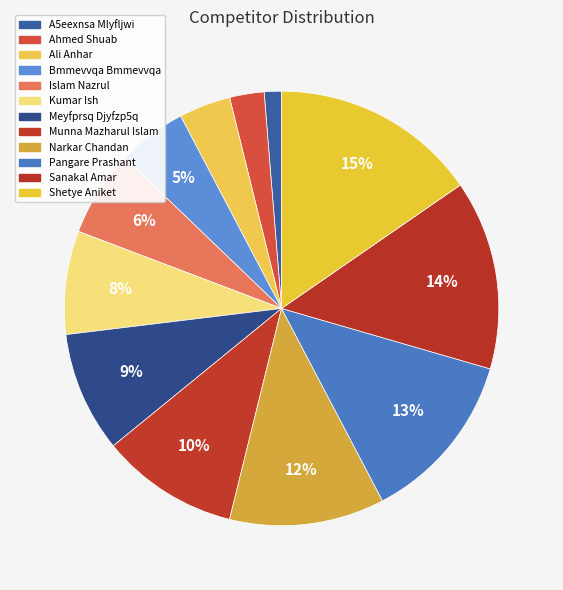

To the nearest percent, what is the difference between the largest and smallest slice percentages?

14%